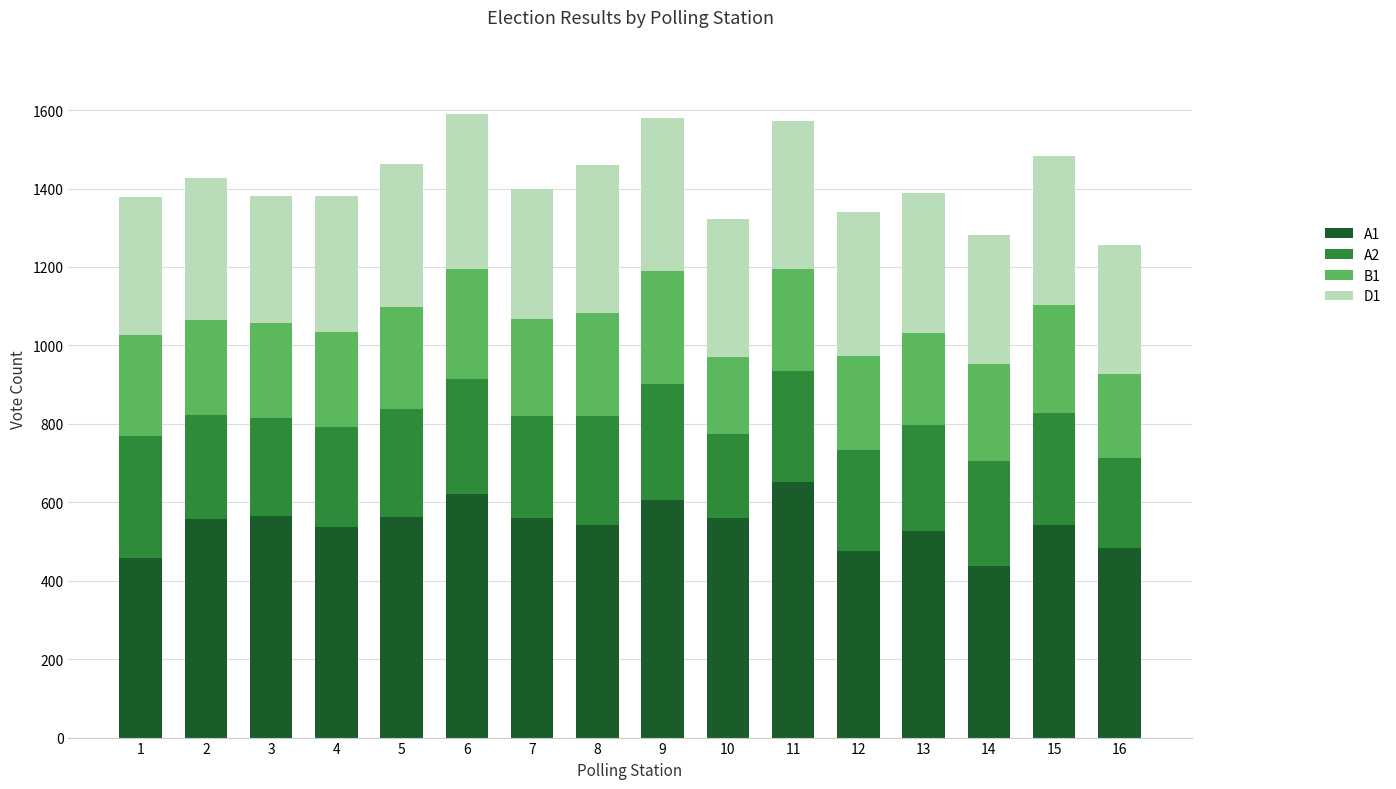

What is the minimum value for A1?

437